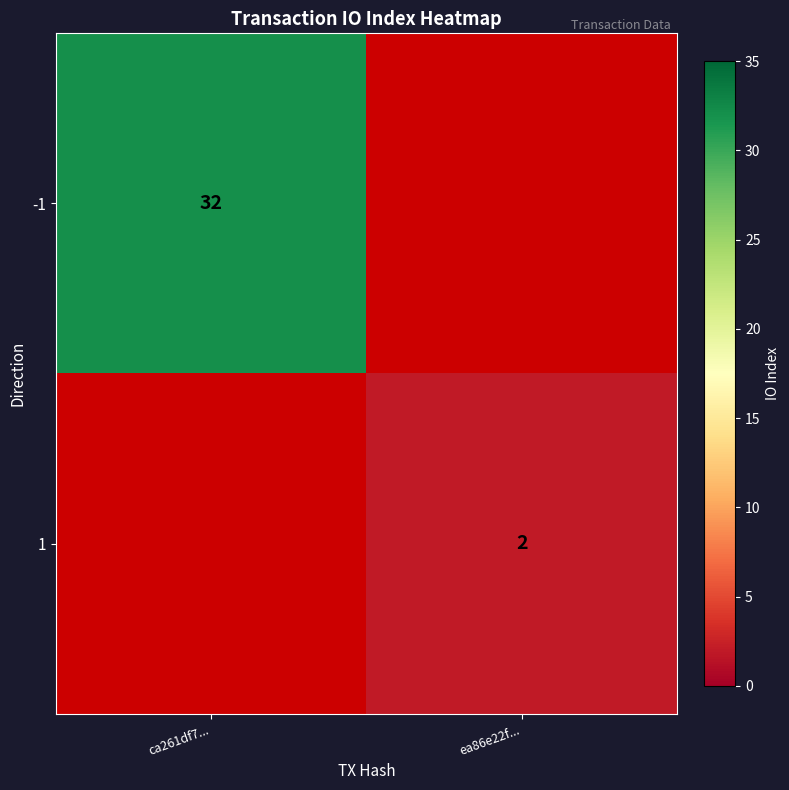

The value of -1 at ca261df7... is 32. True or false?

True